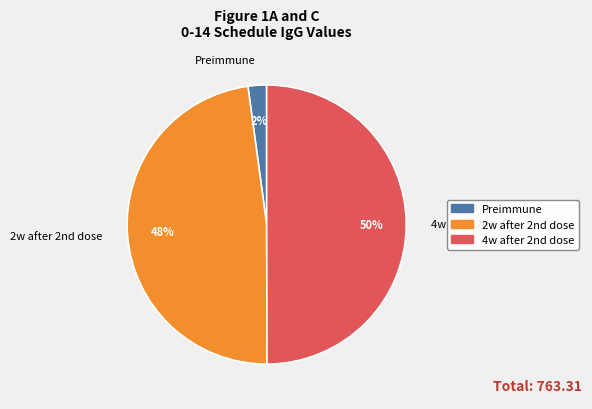

Which category has the smallest portion of the pie?

Preimmune